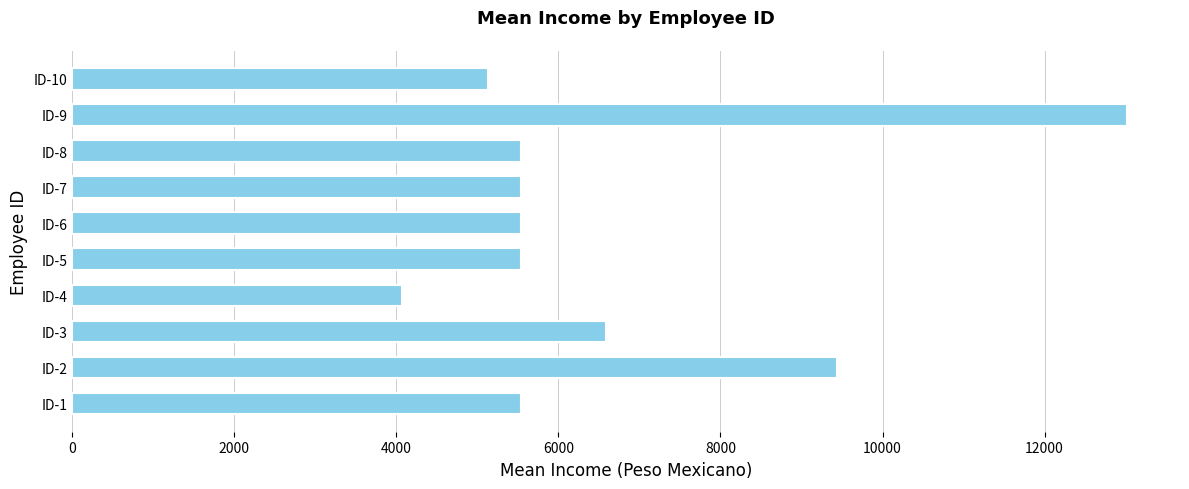

How many data points does each series have?

10